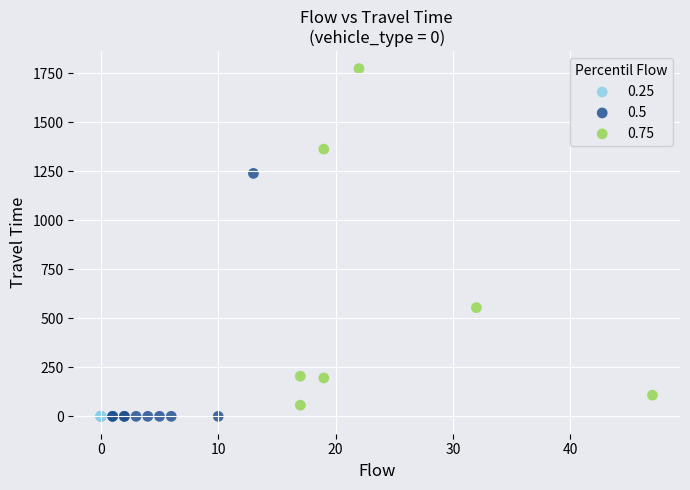

Which series reaches the maximum Y coordinate?

0.75